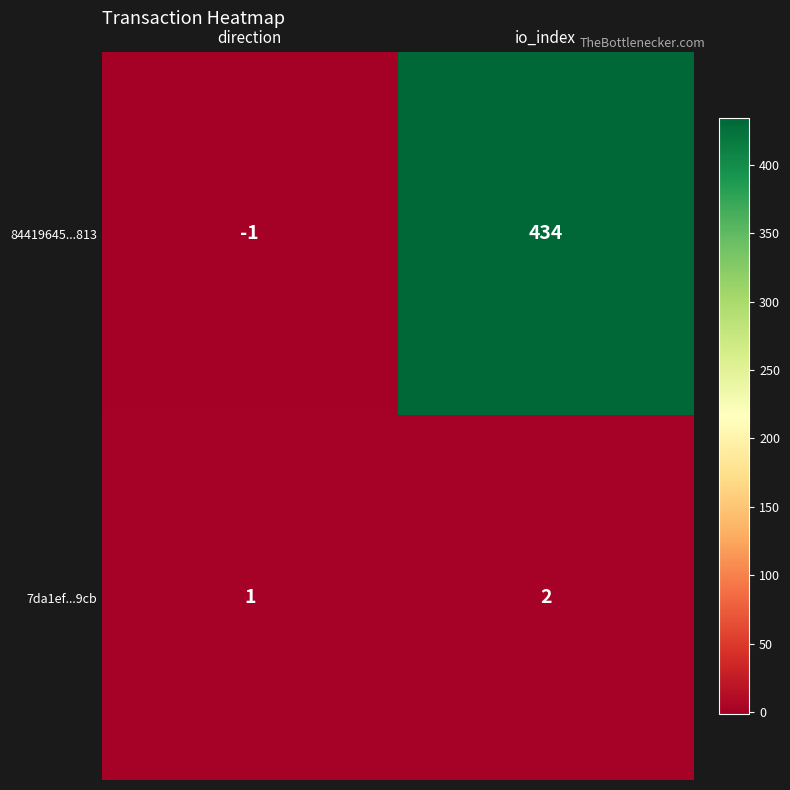

The value of 7da1ef...9cb at io_index is 3. True or false?

False